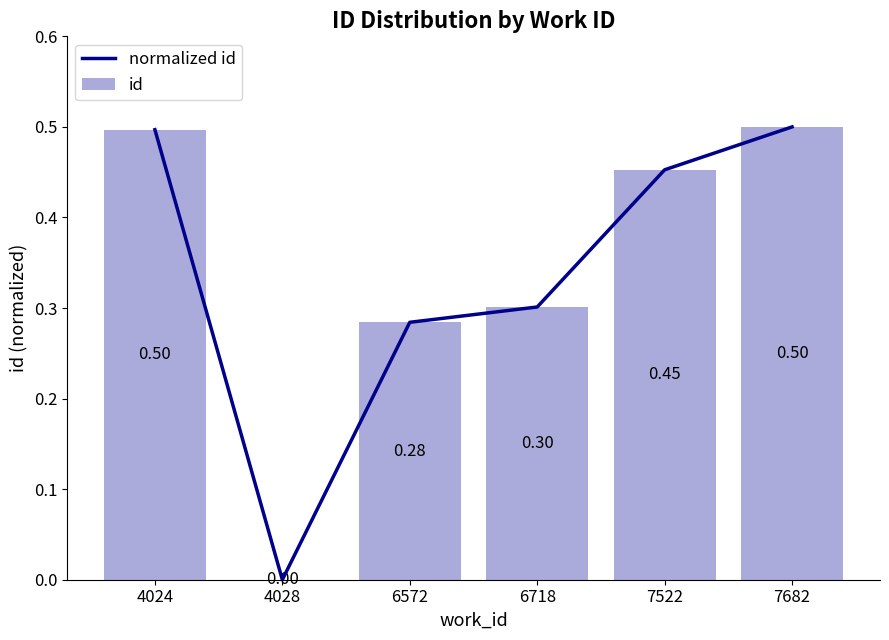

Reading left to right, transcribe all the data shown in this chart.

4024=0.5	4028=0.0	6572=0.3	6718=0.3	7522=0.5	7682=0.5